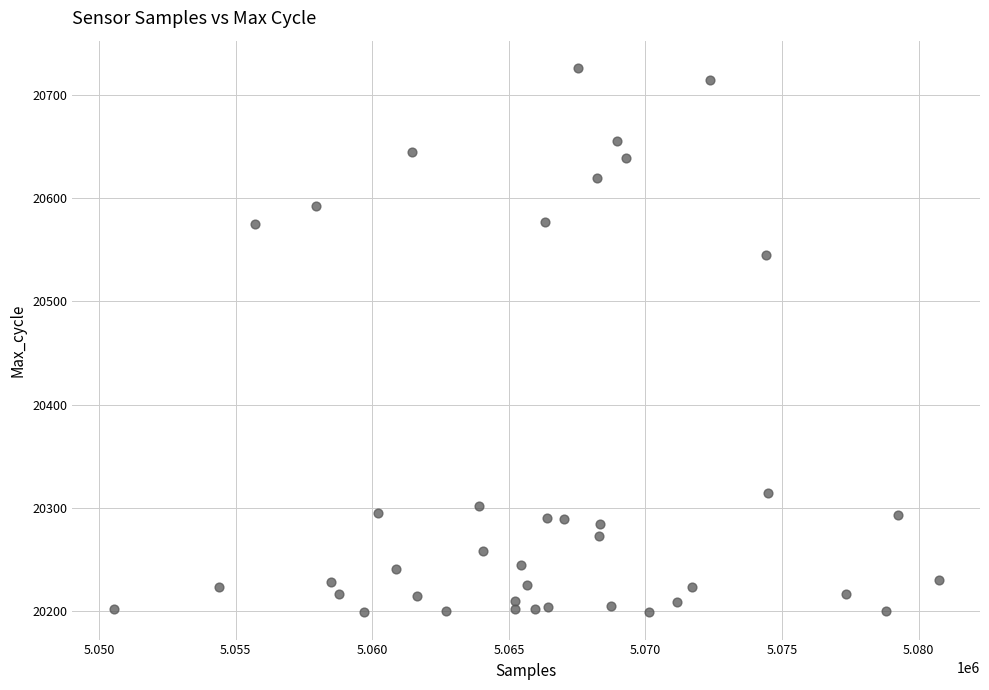

What Y value in the scatter plot is closest to 20462?

20545